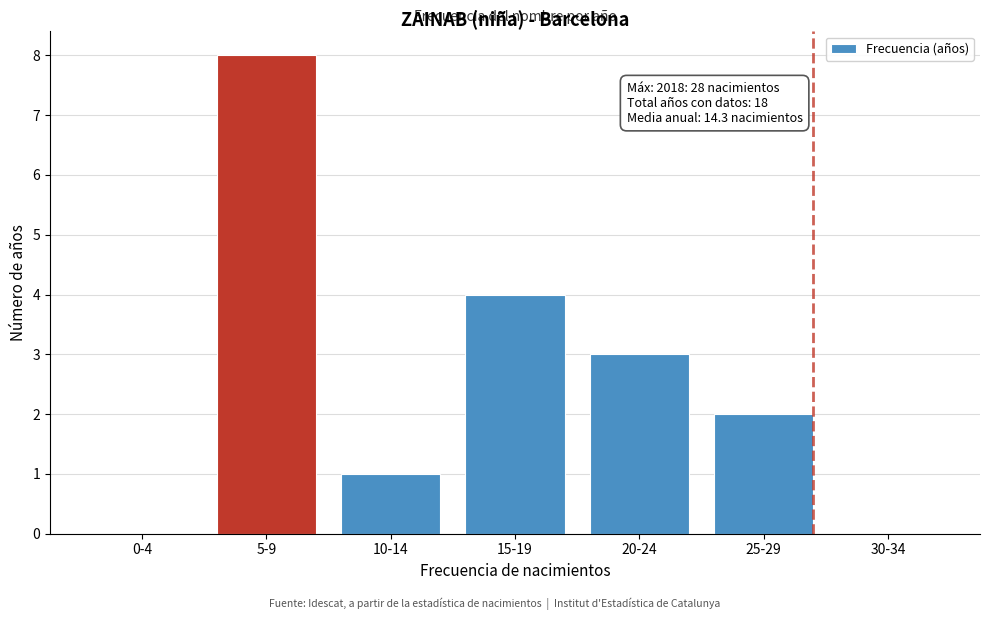

Reading left to right, extract all data points from this chart.

0-4=0	5-9=8	10-14=1	15-19=4	20-24=3	25-29=2	30-34=0